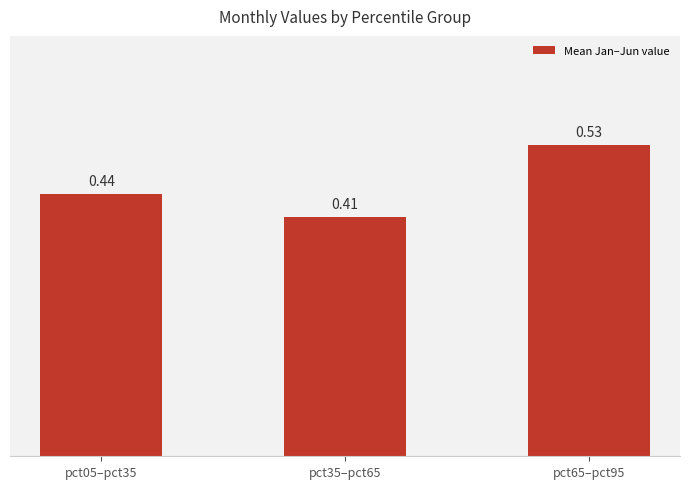

What is the sum of the values at pct65–pct95 and pct05–pct35?

1.0